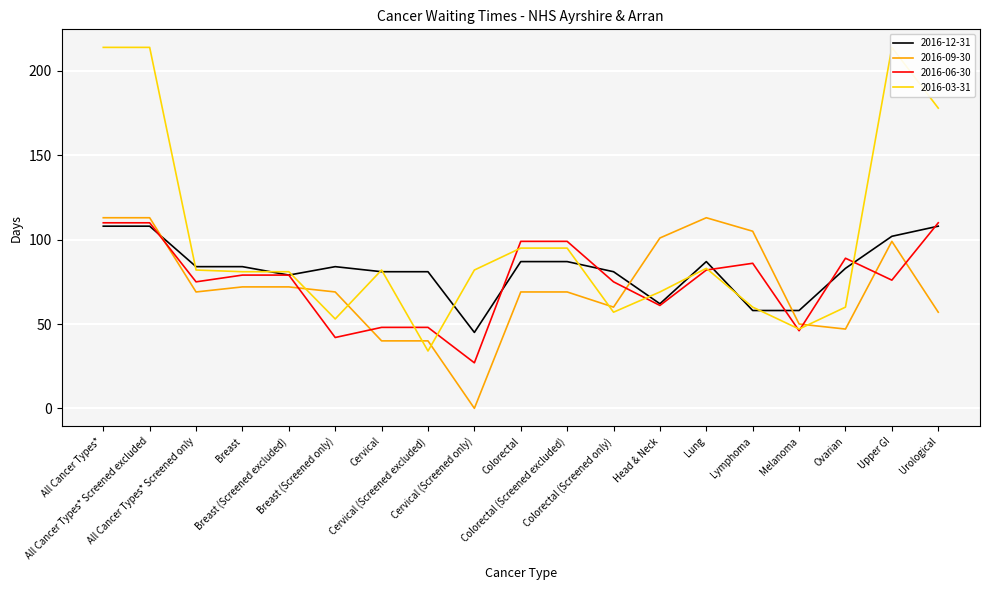

Reading right to left, list all the values displayed in this chart.

2016-12-31: 108	102	83	58	58	87	62	81	87	87	45	81	81	84	79	84	84	108	108
2016-09-30: 57	99	47	50	105	113	101	60	69	69	0	40	40	69	72	72	69	113	113
2016-06-30: 110	76	89	46	86	82	61	75	99	99	27	48	48	42	79	79	75	110	110
2016-03-31: 178	214	60	47	60	83	69	57	95	95	82	34	82	53	81	81	82	214	214